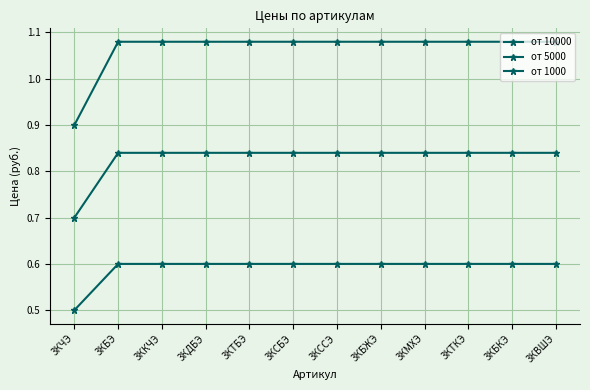

How many data points does each series have?

12